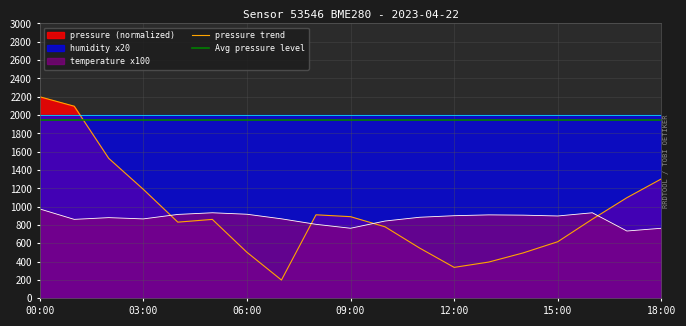

Which series changed the most between 06:00 and 13:00?

pressure